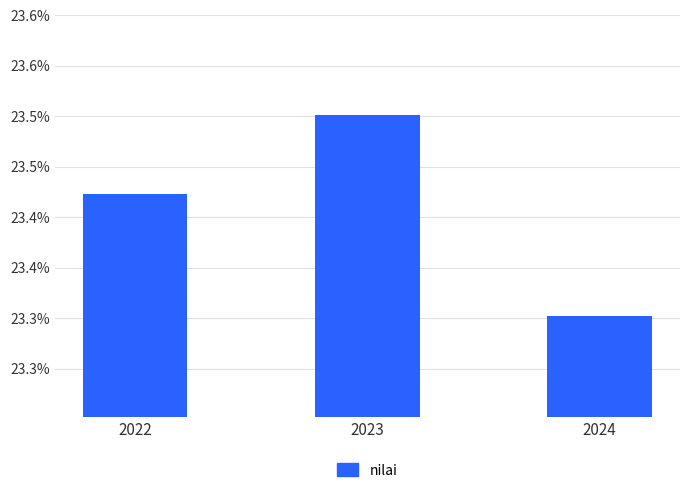

Reading left to right, what are all the values shown in this chart?

2022=23.4	2023=23.5	2024=23.3